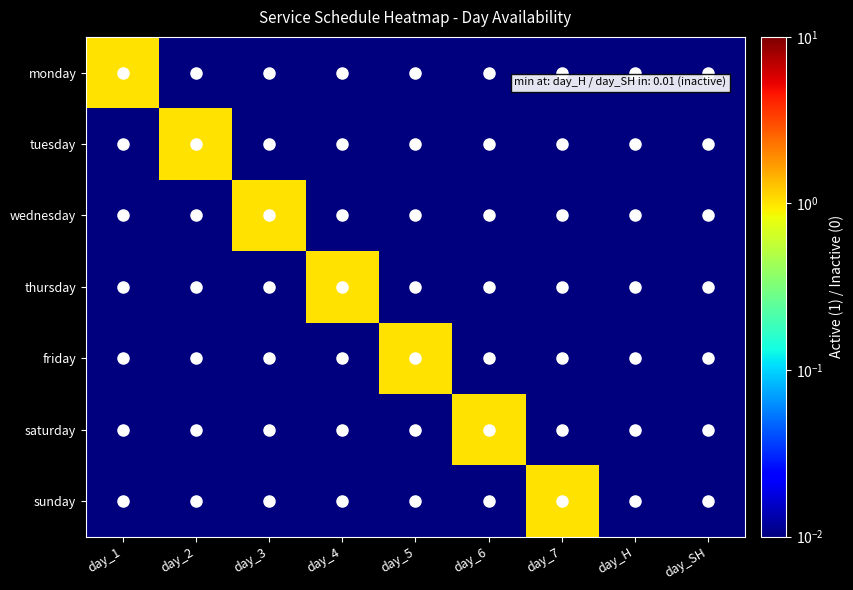

Which series changed the most between day_2 and day_3?

tuesday